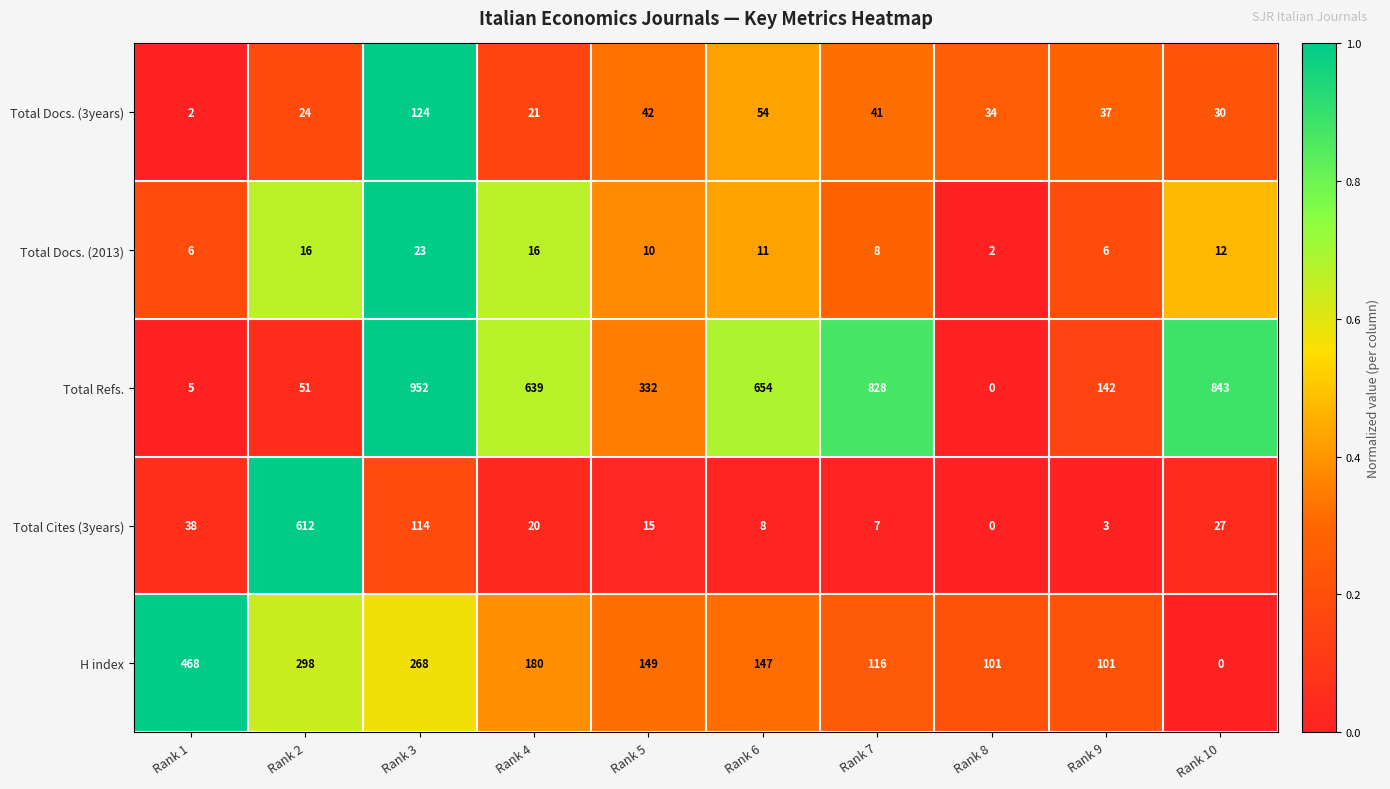

Which series has the largest range (max minus min)?

Total Refs.